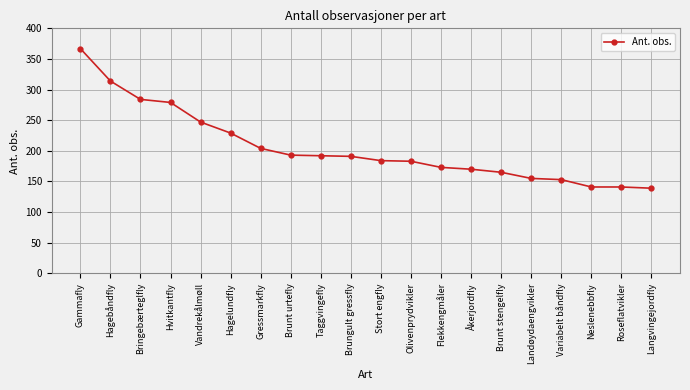

Which label corresponds to the largest value in the chart?

Gammafly